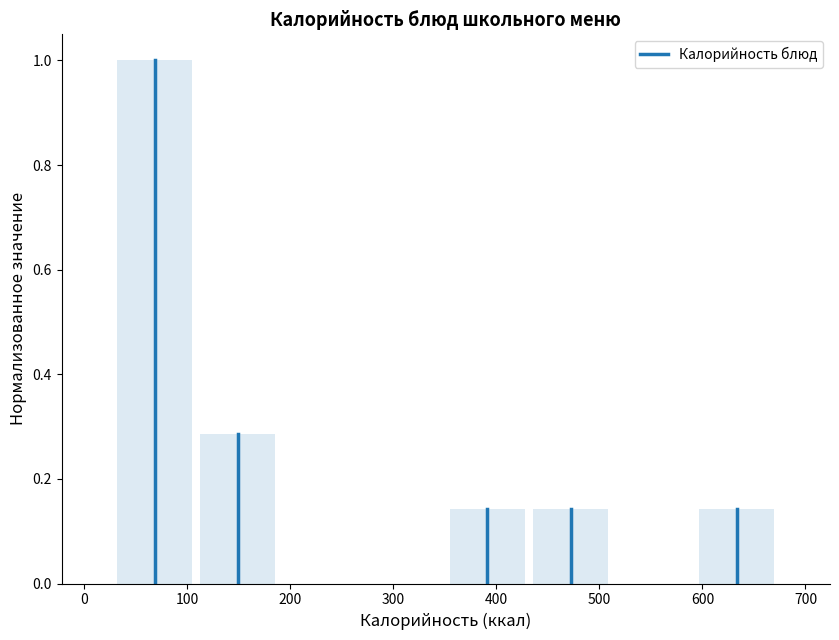

Reading left to right, list every bar in this chart as the range it spans on the x-axis followed by its height. Neither the bar edges nor the heights are printed on the chart, so give them approximately, as read against the axes.

30 to 110: 1.00
110 to 190: 0.28
190 to 270: 0
270 to 350: 0
350 to 430: 0.14
430 to 510: 0.14
510 to 590: 0
590 to 670: 0.14